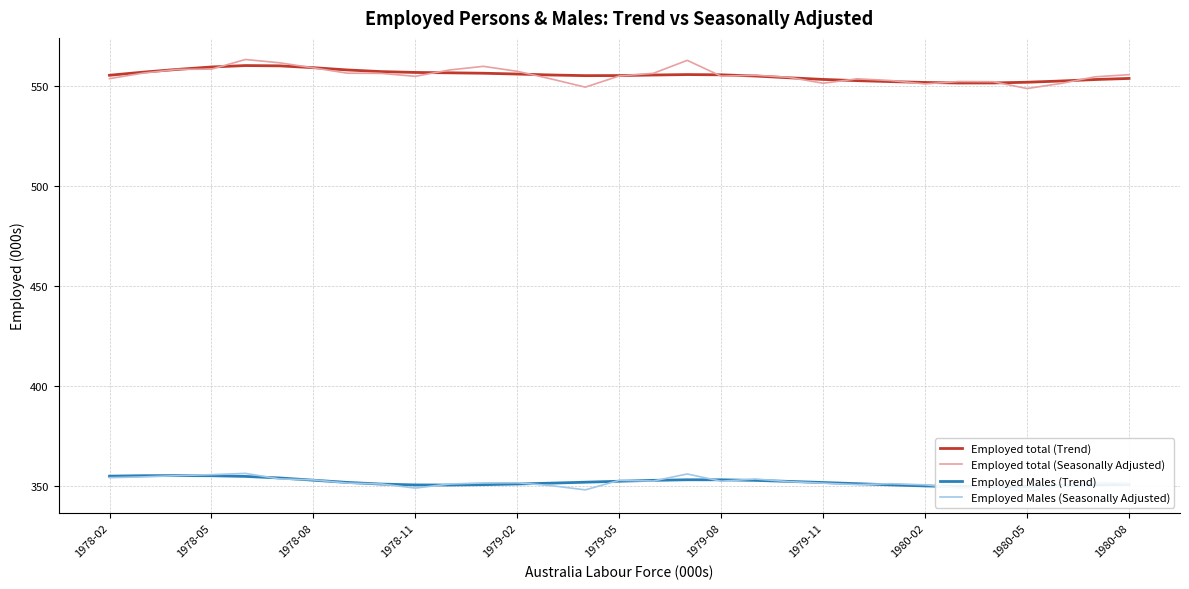

What is the minimum value for Employed total (Seasonally Adjusted)?

548.6